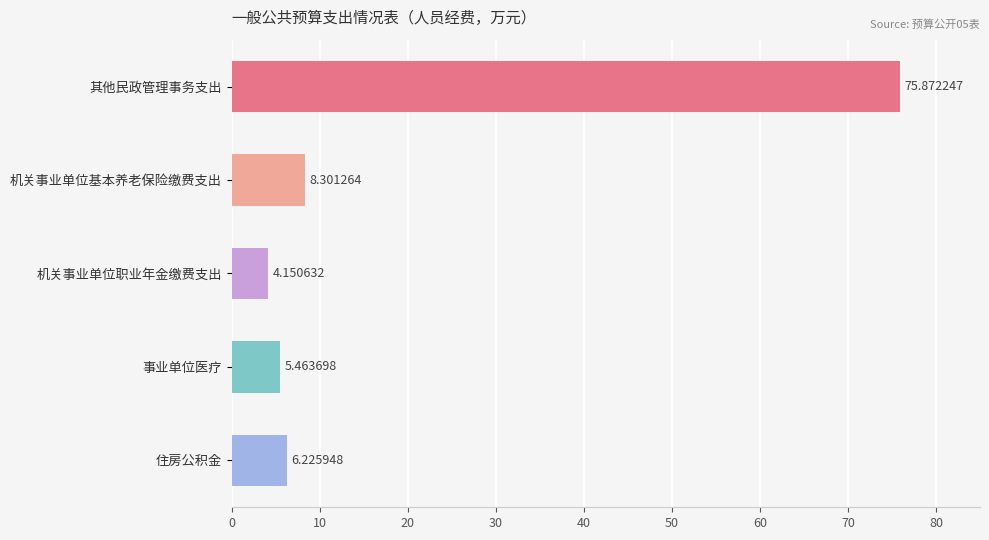

What is the sum of all values?

100.0